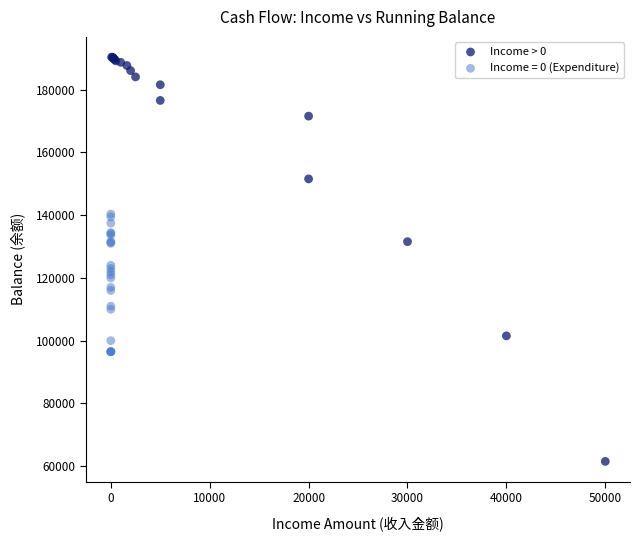

Which series contains the highest Y value?

Income > 0